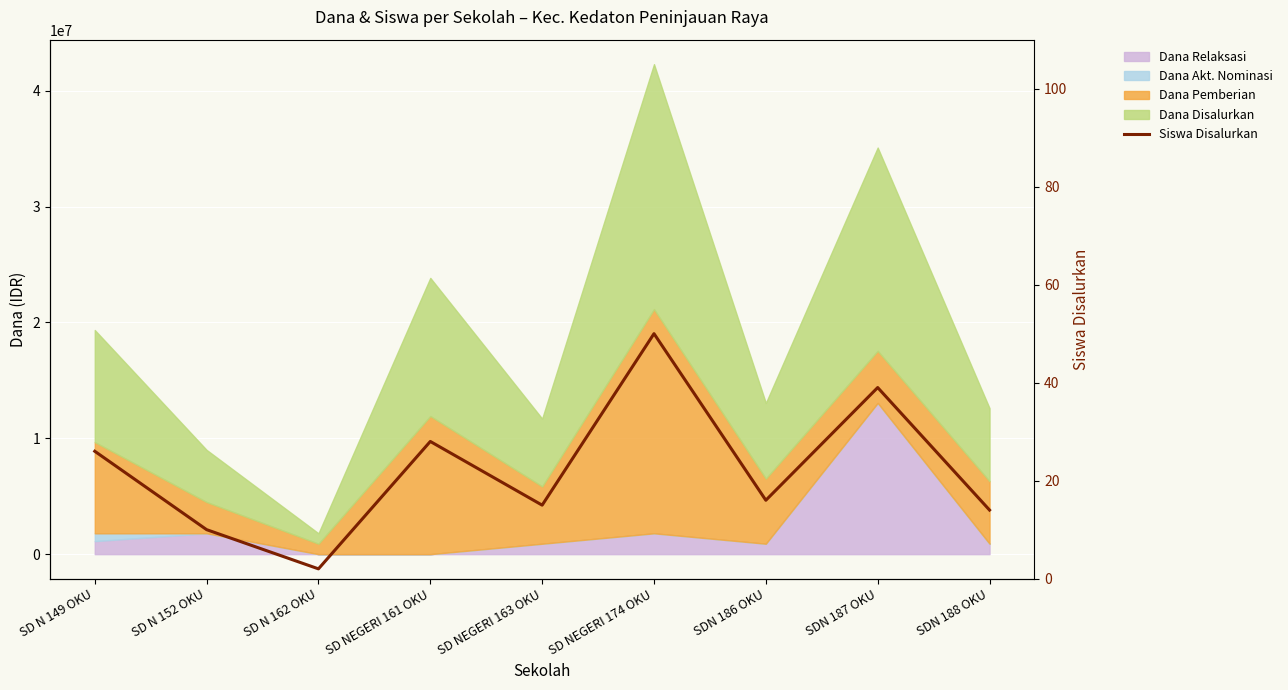

What position from the left is SDN 186 OKU?

7